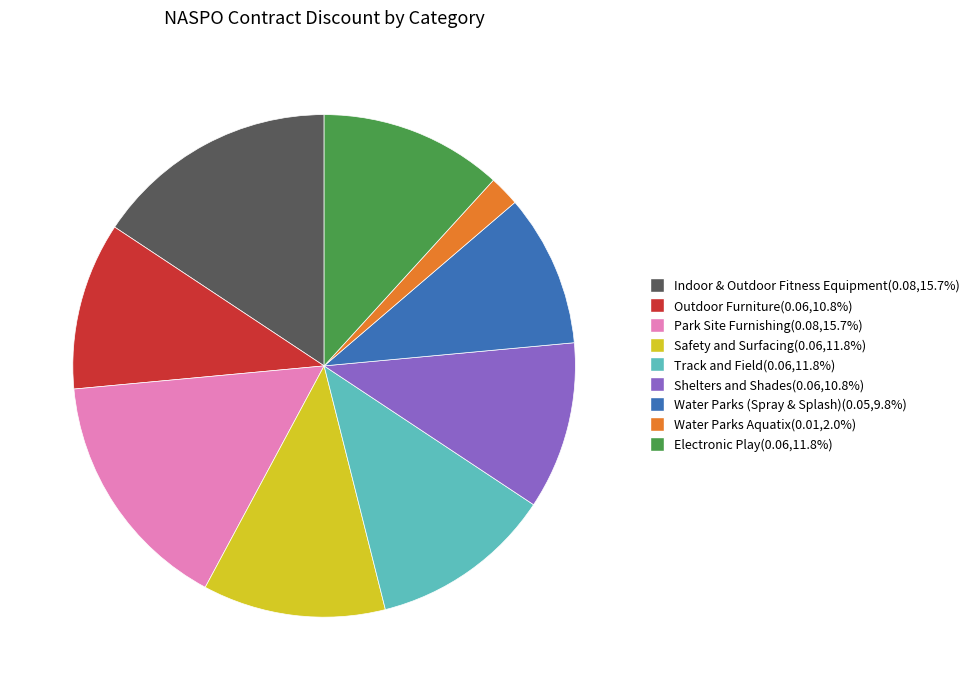

What is the smallest slice in the pie chart?

Water Parks Aquatix